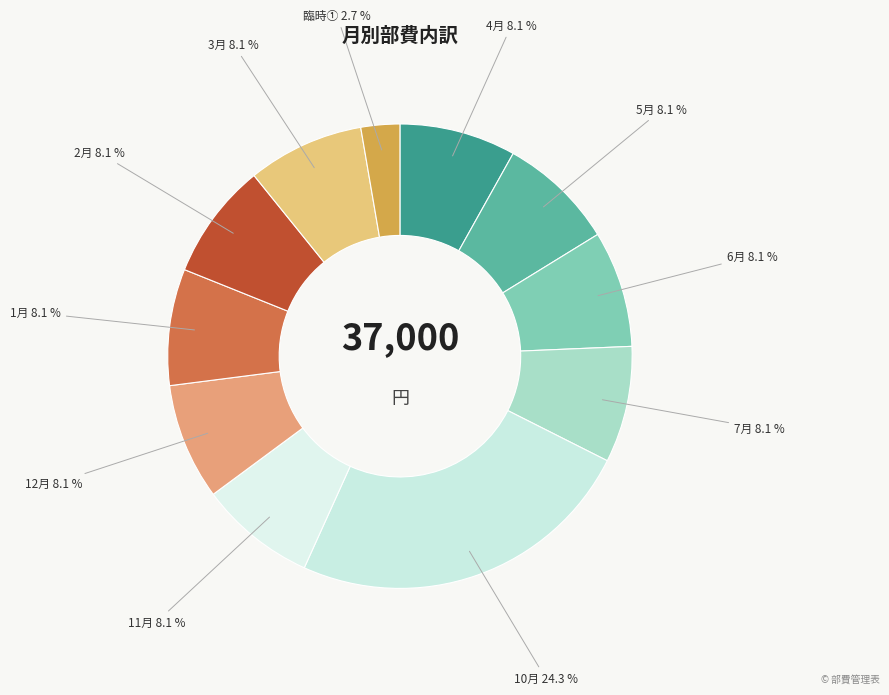

The 3月 slice represents 8% of the pie. True or false?

True